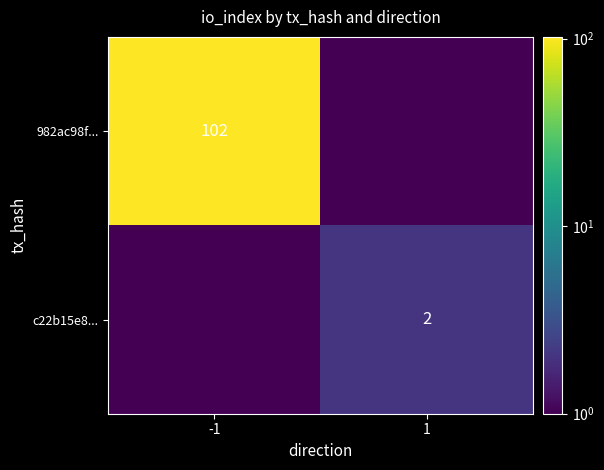

Which has a higher value, -1 or 1?

-1